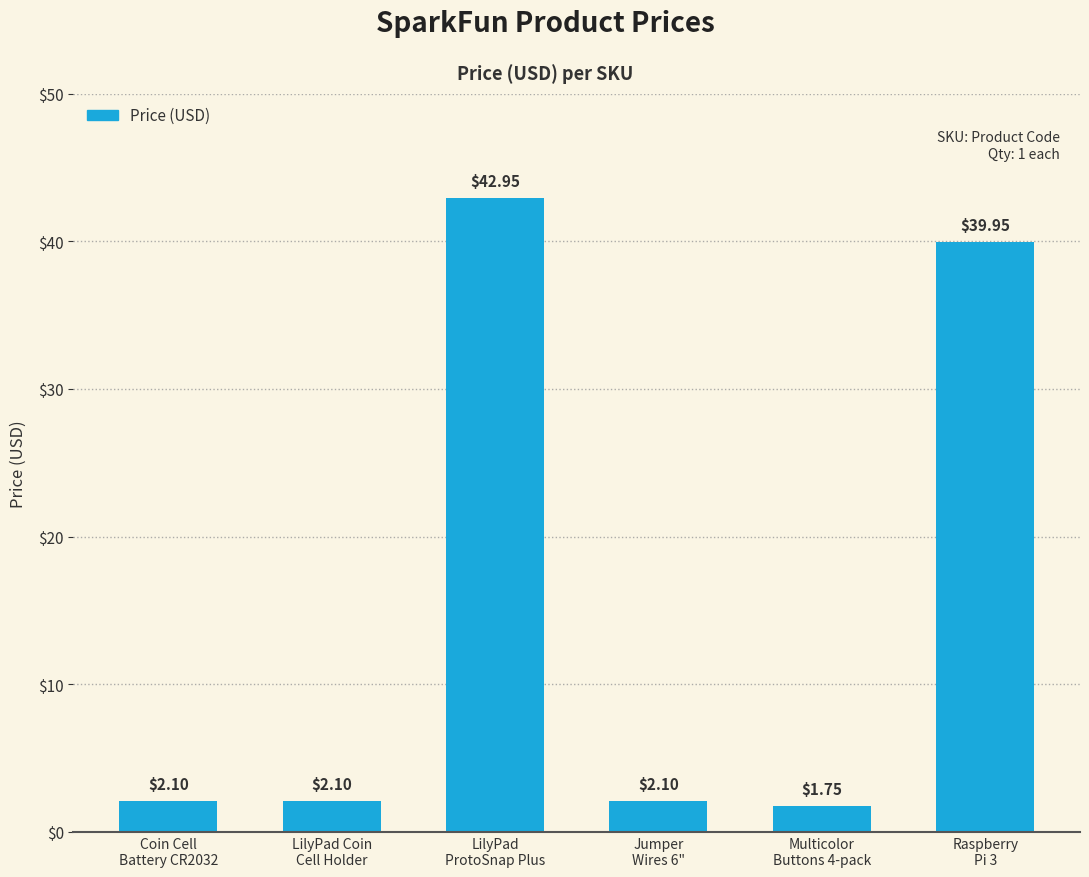

What is the average value?

15.2